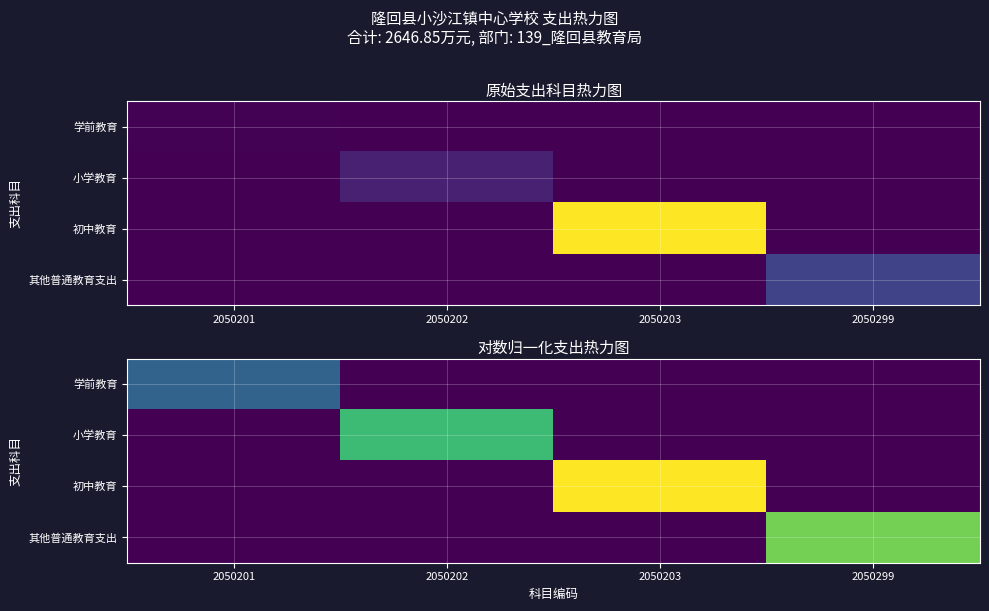

Which series has the largest total across all categories?

初中教育